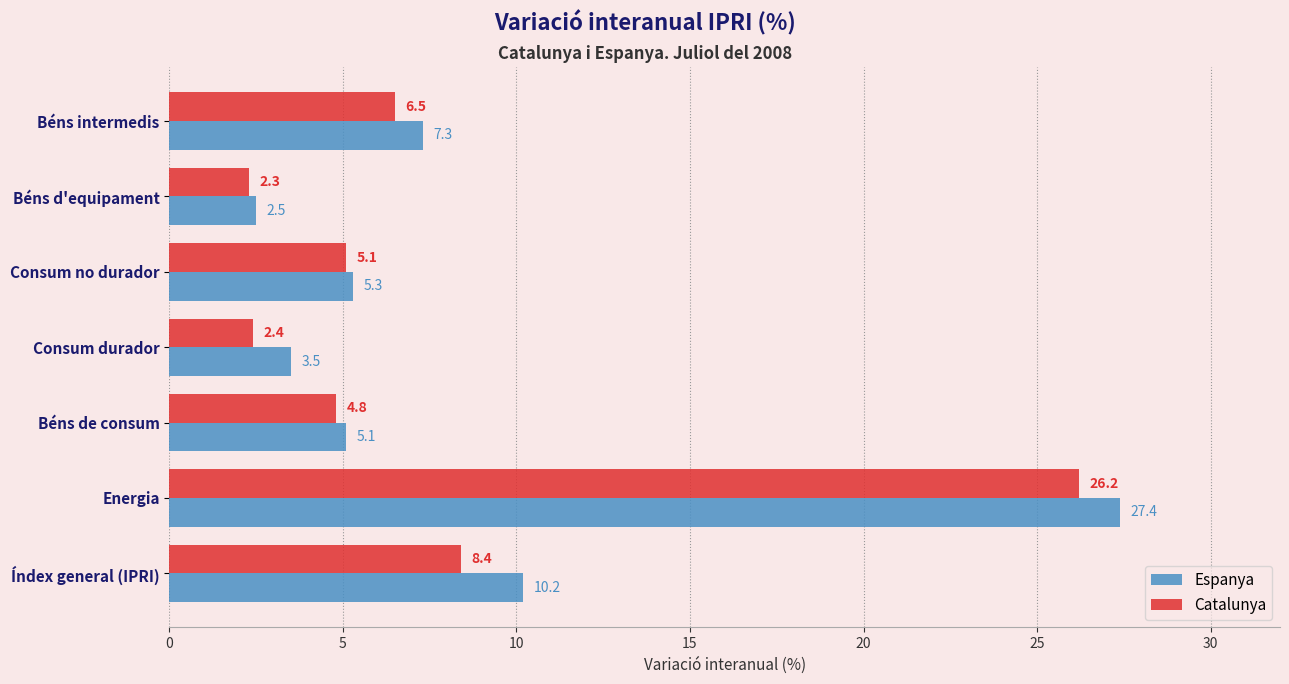

The value of Espanya at Índex general (IPRI) is 10.2. True or false?

True